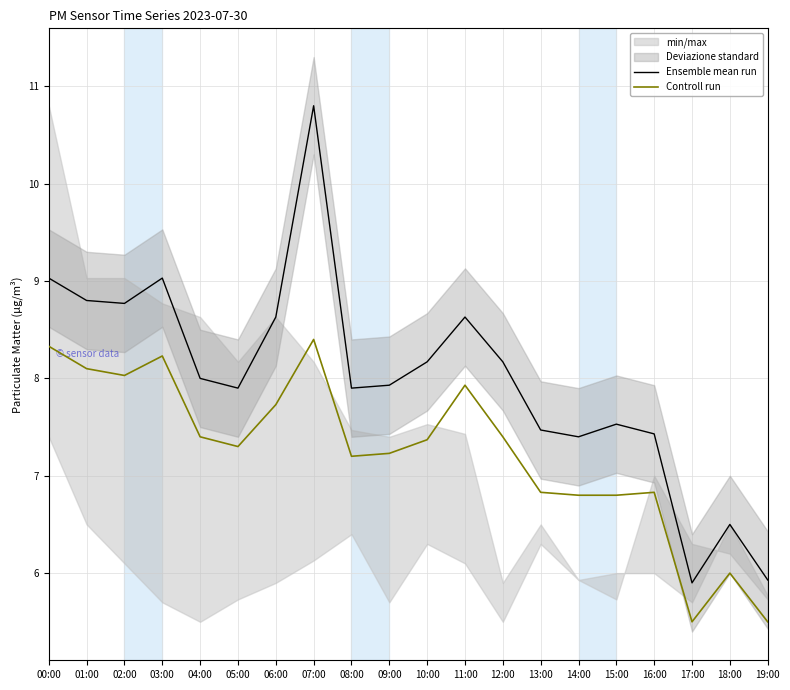

The Controll run series shows 7.2 at 08:00. True or false?

True